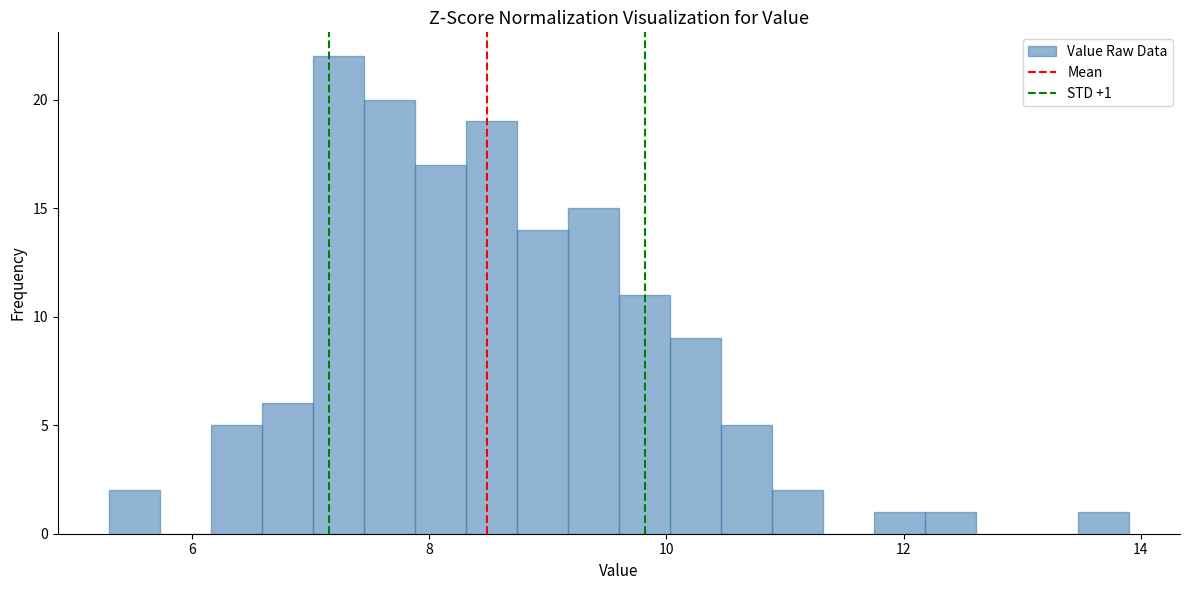

Around what value on the x-axis is the tallest bar? Give the approximate position of its centre, as read against the axis.

7.2